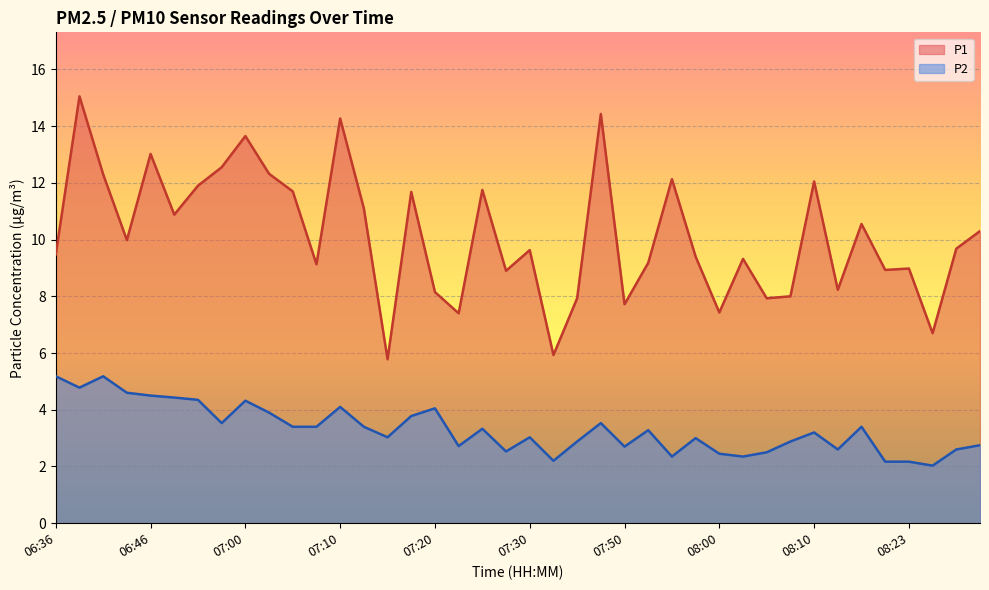

What is the difference between the maximum and minimum values in the P1 series?

9.3